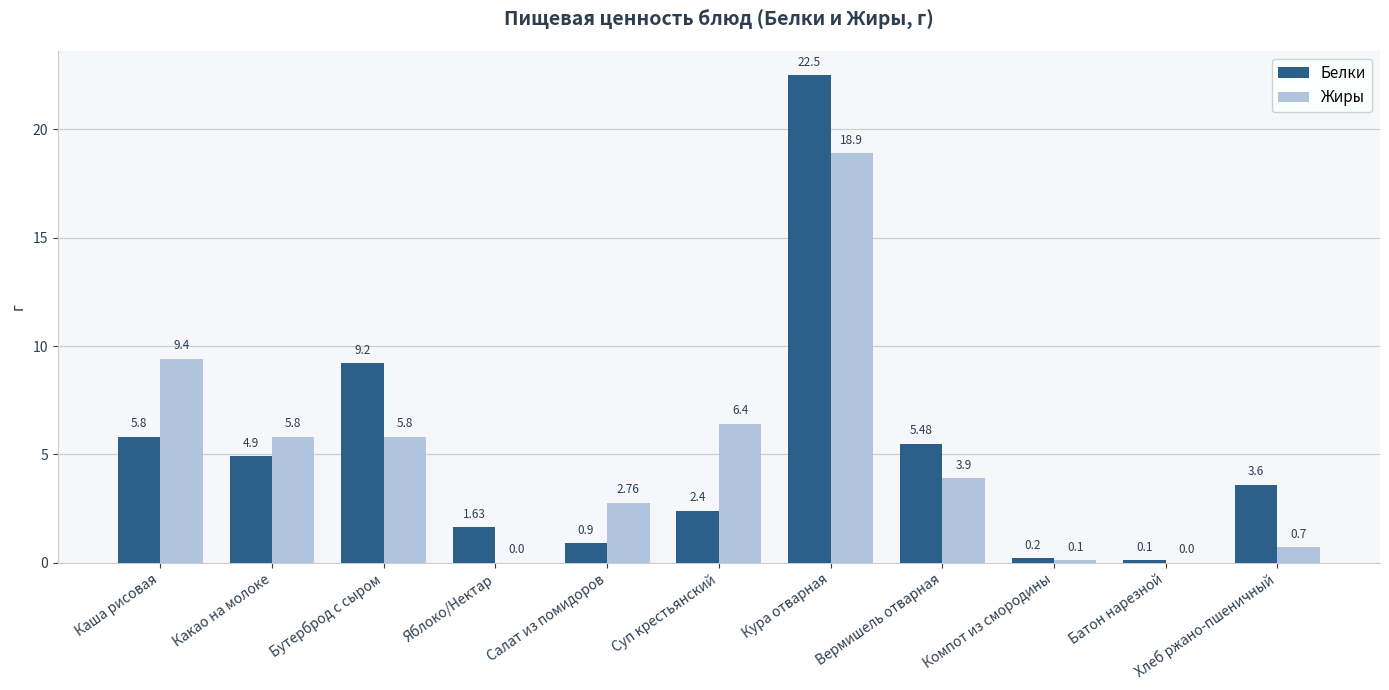

At which category does the chart reach its peak across all series?

Кура отварная